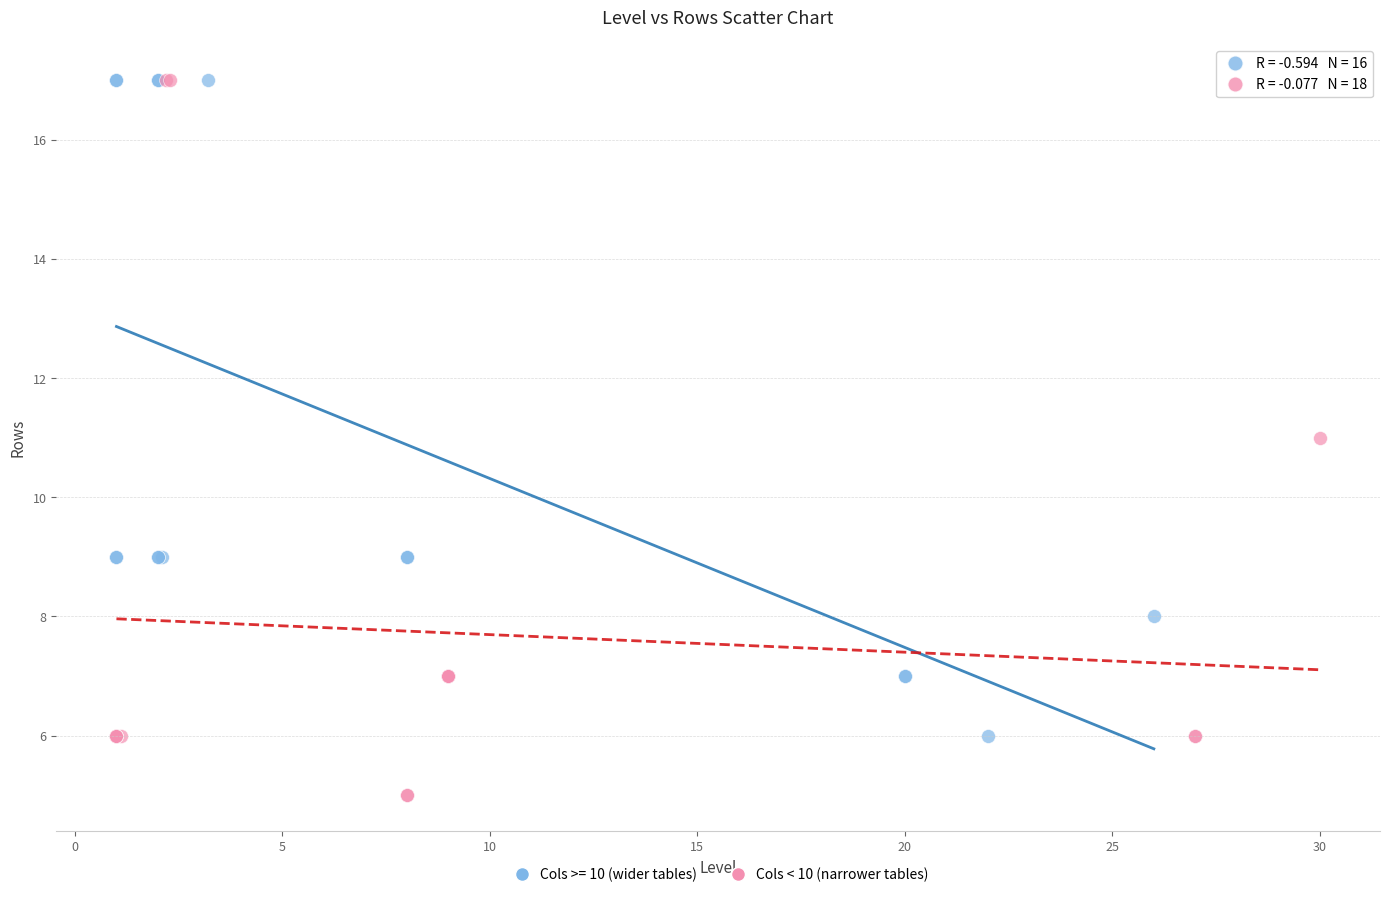

Which series reaches the minimum Y coordinate?

Cols < 10 (narrower tables)